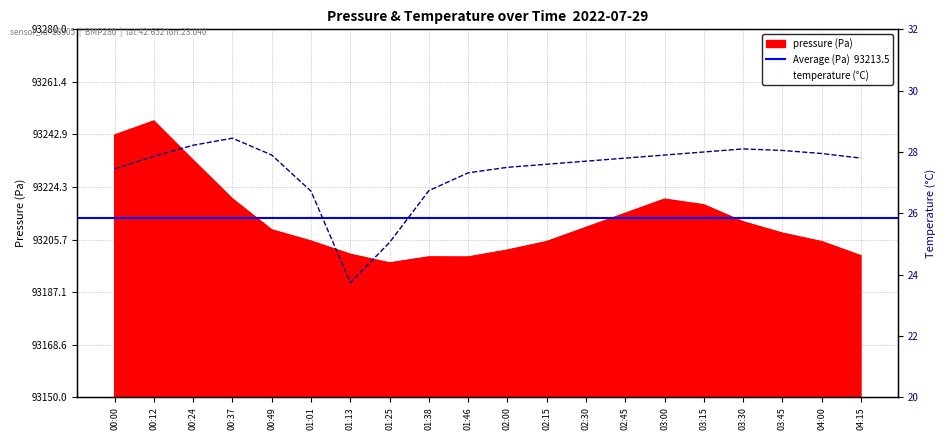

What is the difference between the maximum and second lowest values in the temperature series?

3.4